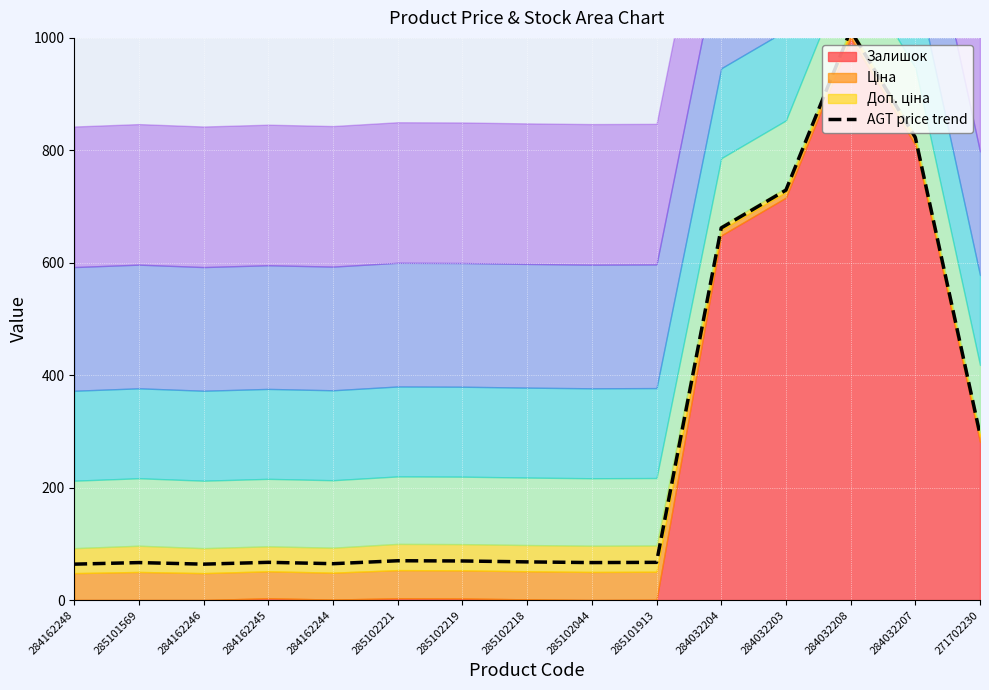

Reading left to right, list all the values displayed in this chart.

63.9	66.7	63.9	67.1	64.7	69.9	69.5	67.9	66.7	67.1	661.9	729.2	1013.3	823.0	294.9